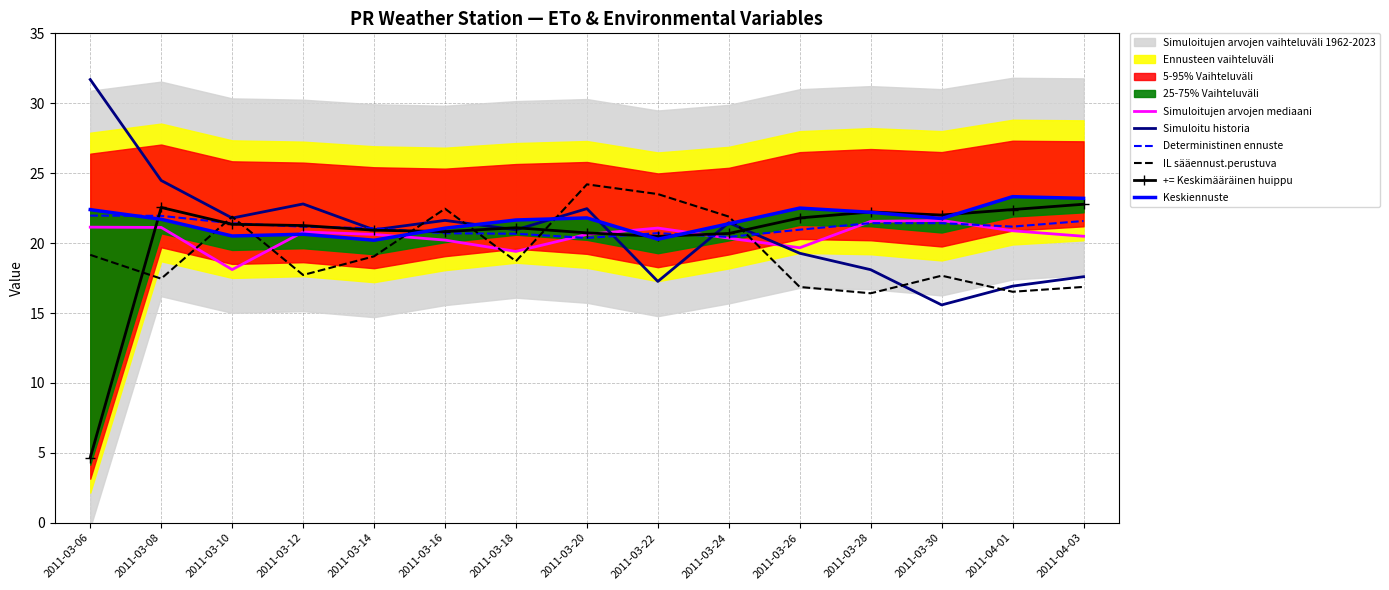

In Deterministinen ennuste, how many points are higher than both neighbors (excluding endpoints)?

2